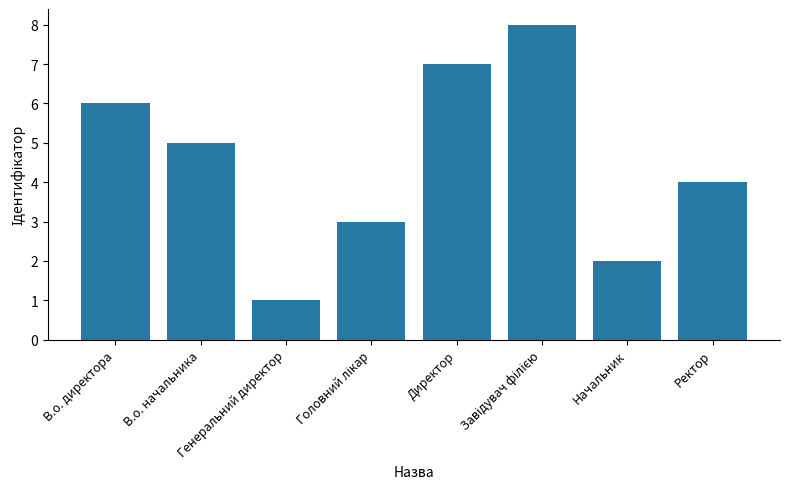

What is the greatest value displayed?

8